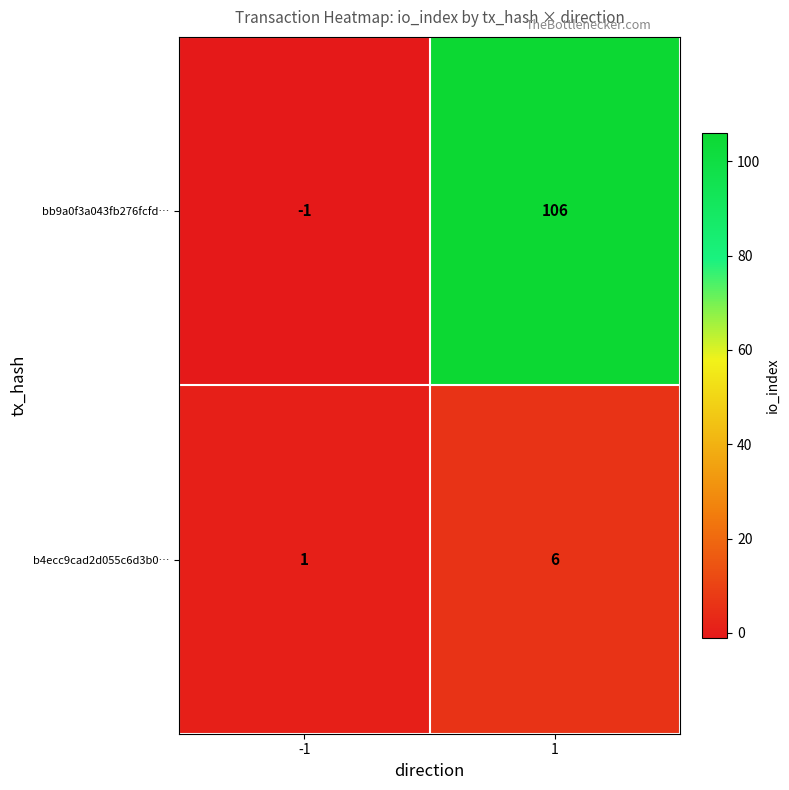

What is the total value across all series at 1?

112